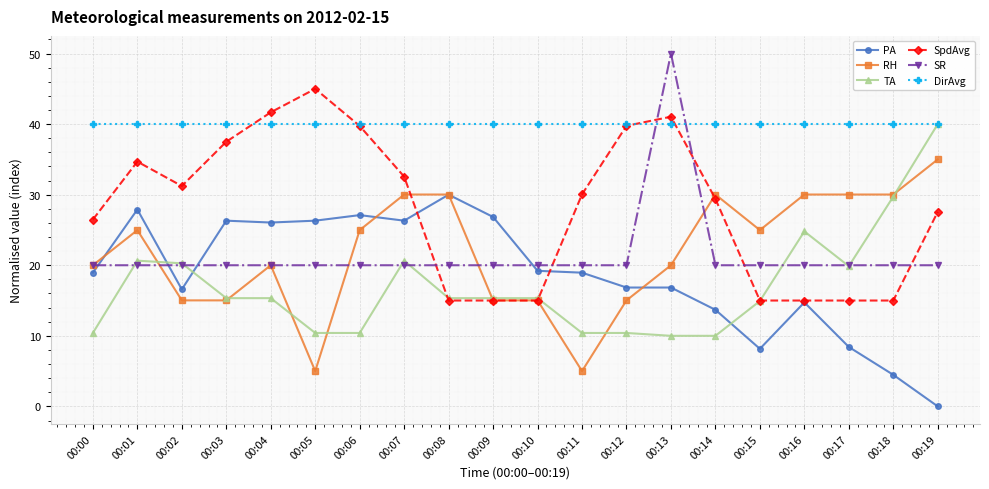

What are all the series names shown in the legend?

PA, RH, TA, SpdAvg, SR, DirAvg